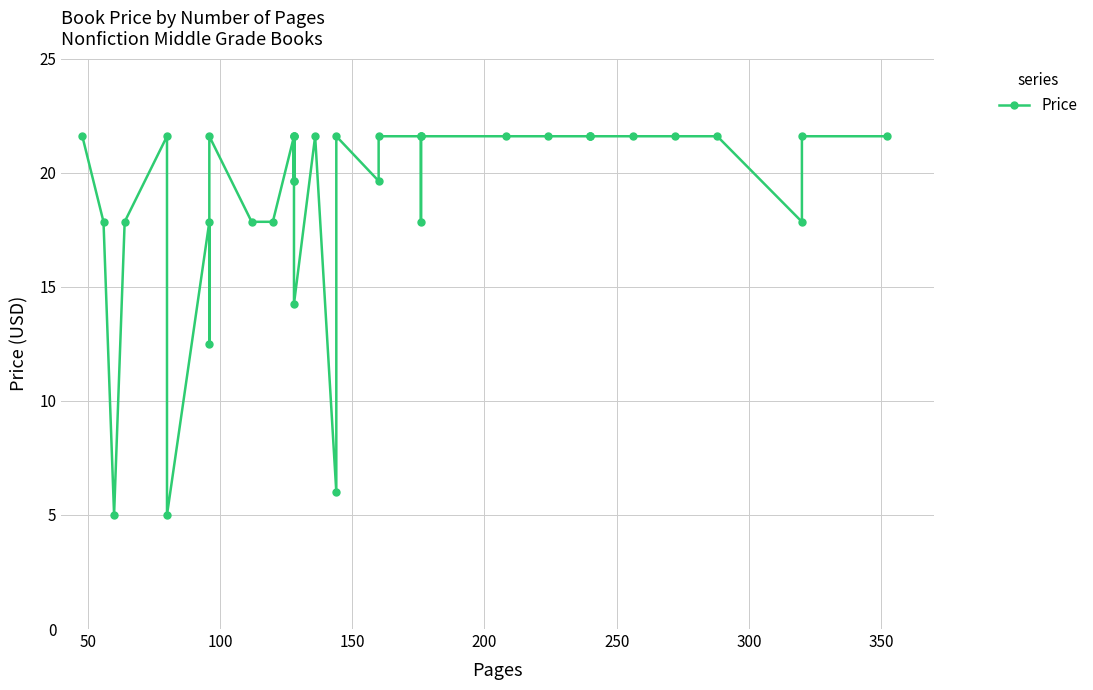

What is the sum of all values?

701.8